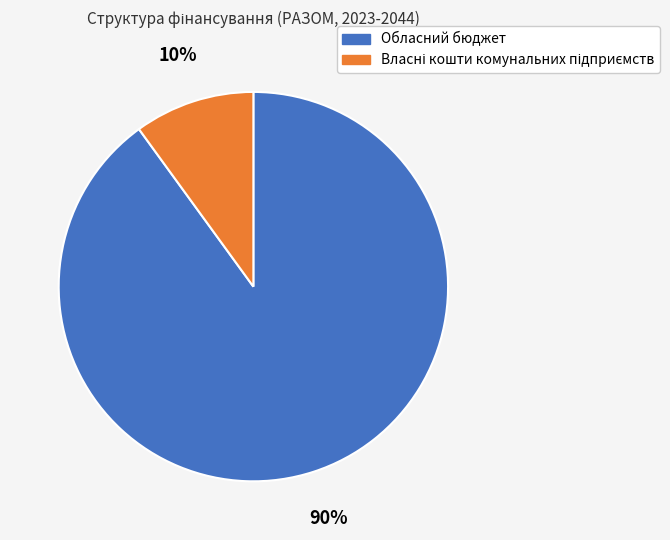

Is it true that Обласний бюджет is 90% of the pie?

True